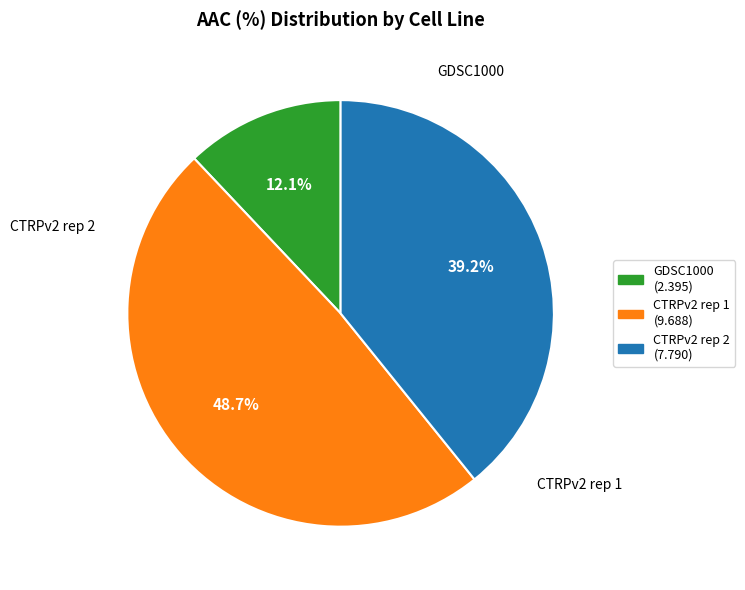

To the nearest percent, what is the difference between the largest and smallest slice percentages?

37%